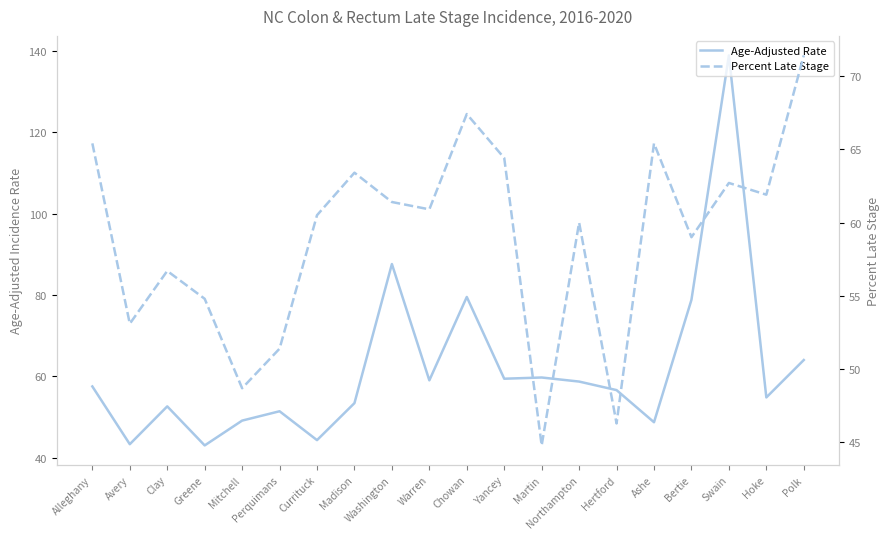

What is the spread (max minus min) of values at Mitchell?

0.4